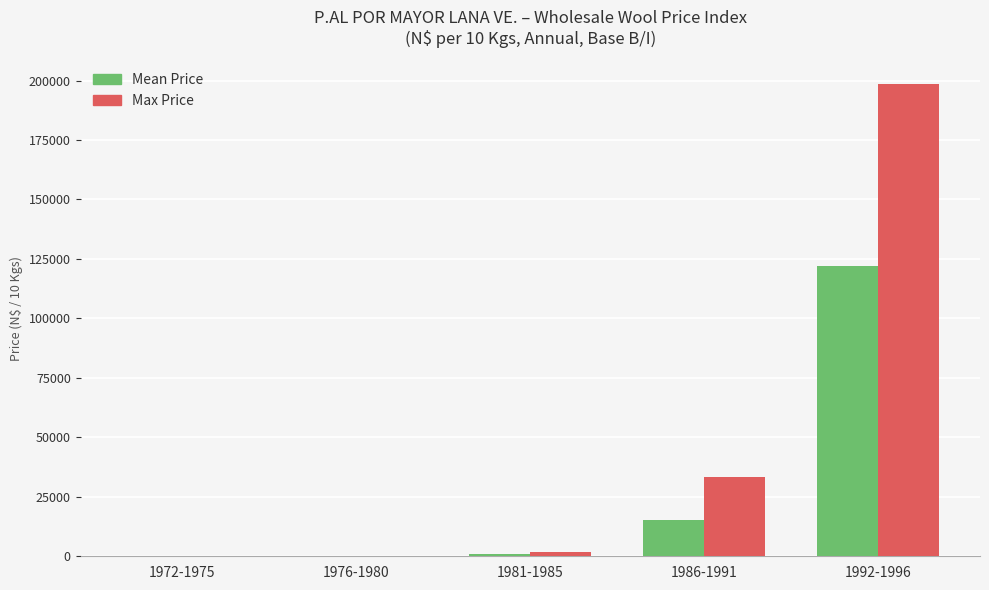

What is the maximum value shown in the chart?

198526.0